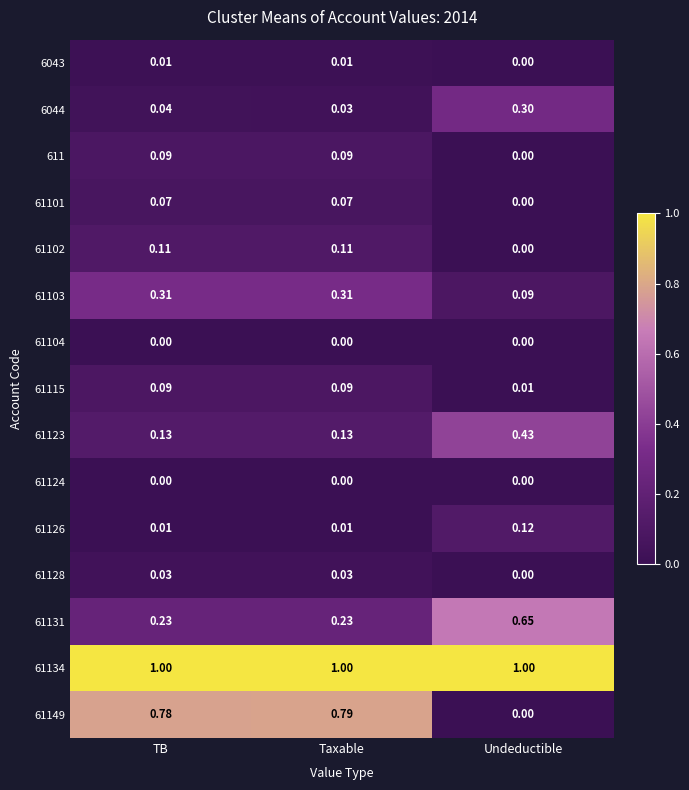

What is the spread (max minus min) of values at Undeductible?

1.0